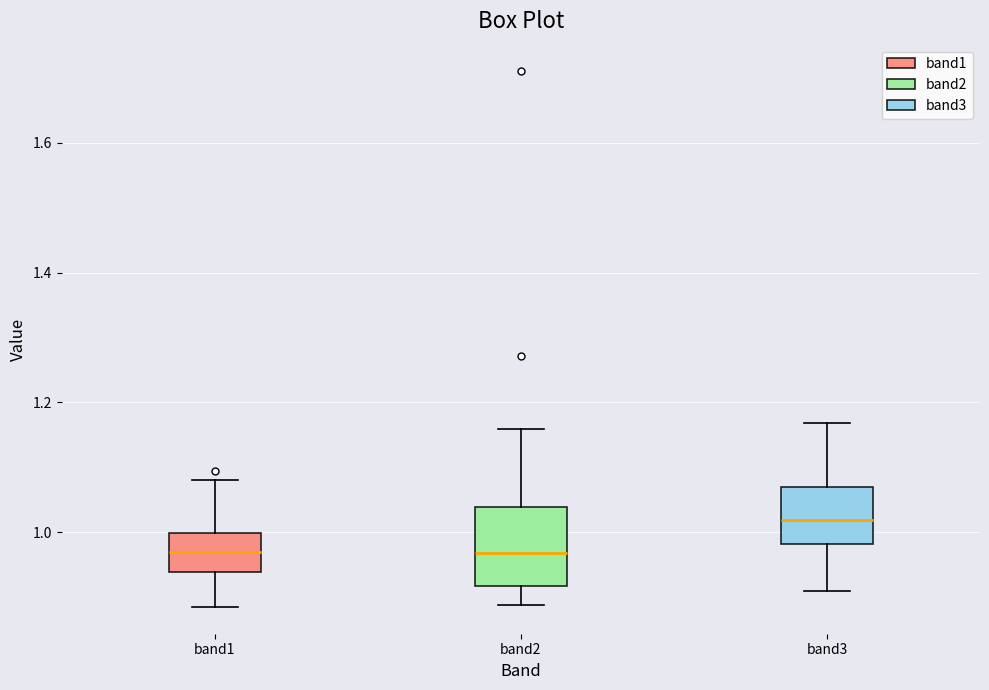

Reading left to right, transcribe this box plot: for each box, give where its median line is, the range the box spans, and where its two whiskers end, as read against the y-axis. The values are not printed on the chart, so give them approximately, as read against the axis.

band1: median 0.96, box 0.94 to 1.00, whiskers 0.88 to 1.08
band2: median 0.96, box 0.92 to 1.04, whiskers 0.88 to 1.16
band3: median 1.02, box 0.98 to 1.08, whiskers 0.90 to 1.16